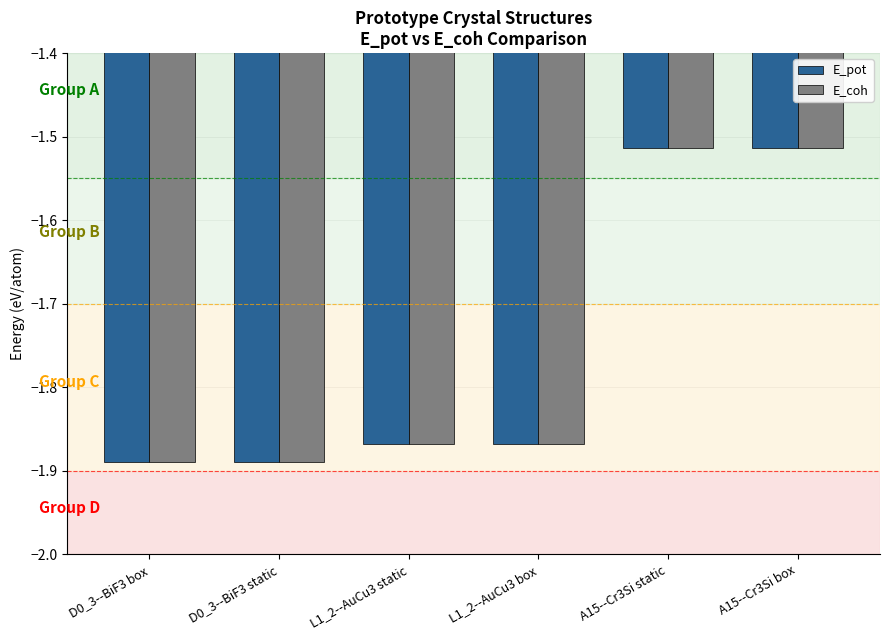

What is the total value across all series at A15--Cr3Si static?

-3.0